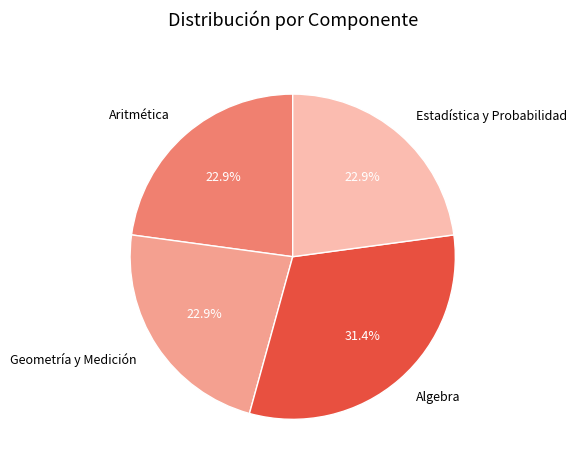

Approximately how many times larger is the value at Geometría y Medición compared to Algebra?

0.7